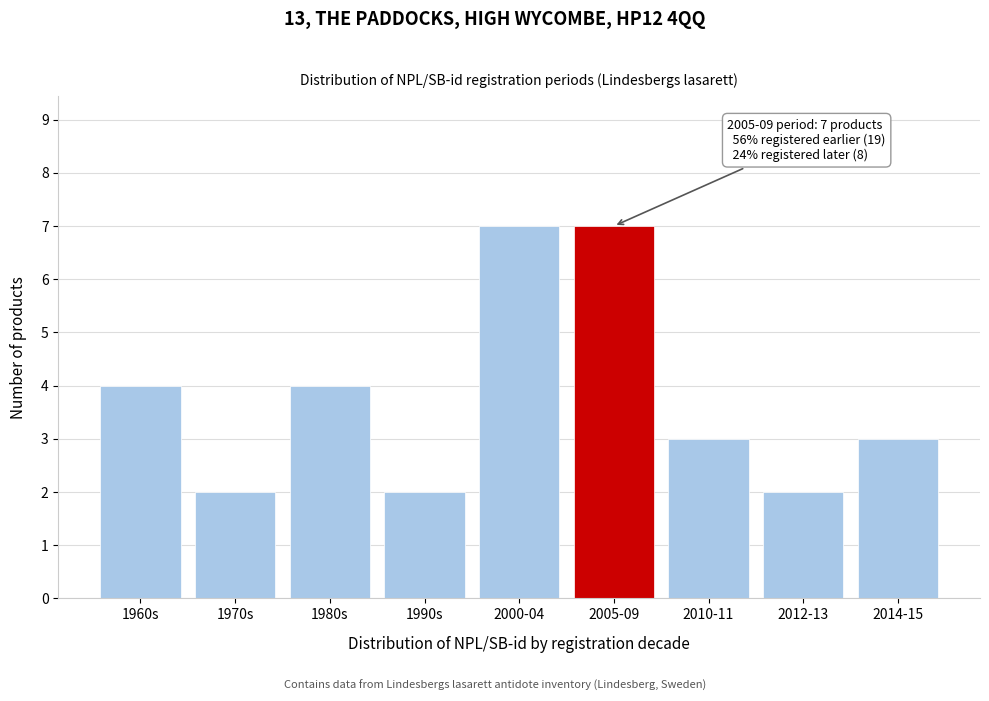

Reading right to left, transcribe all the data shown in this chart.

2014-15=3	2012-13=2	2010-11=3	2005-09=7	2000-04=7	1990s=2	1980s=4	1970s=2	1960s=4